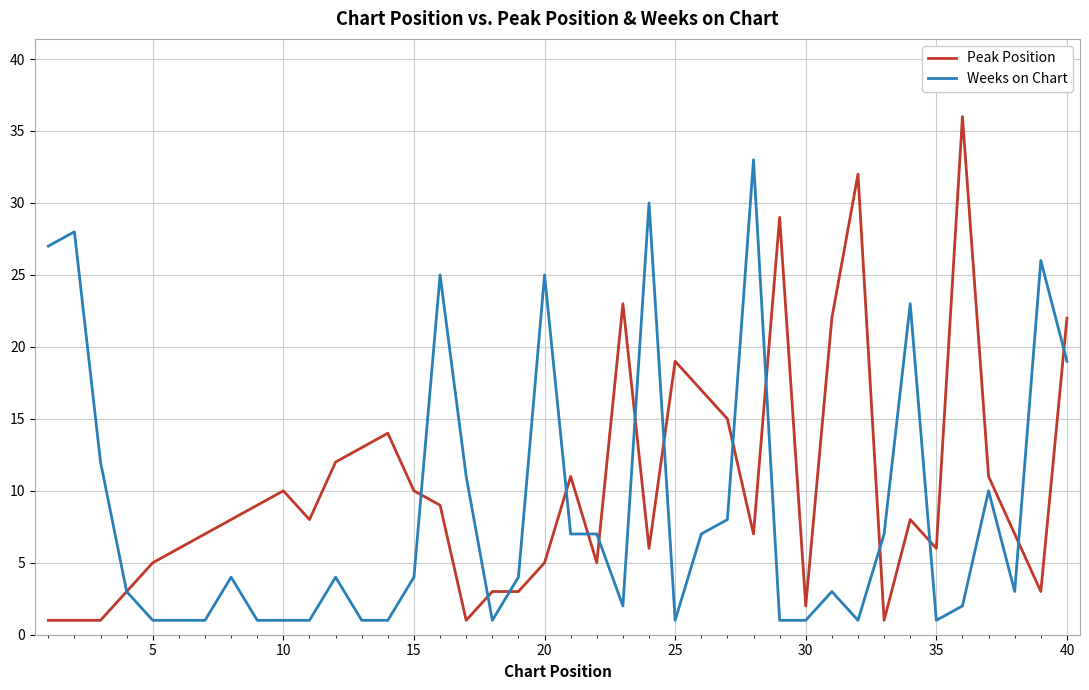

What is the maximum value shown in the chart?

36